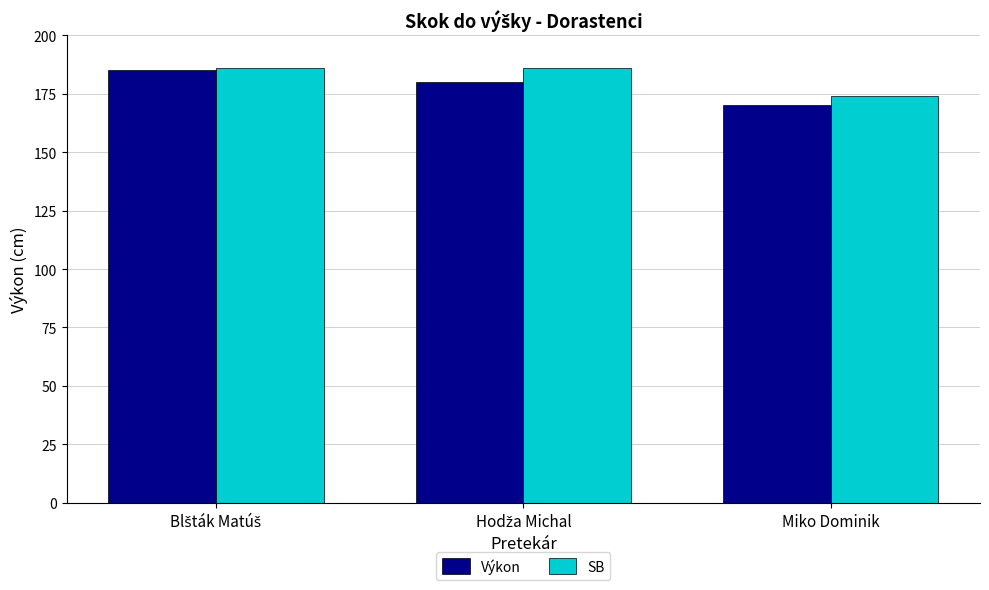

What is the average value of the SB series?

182